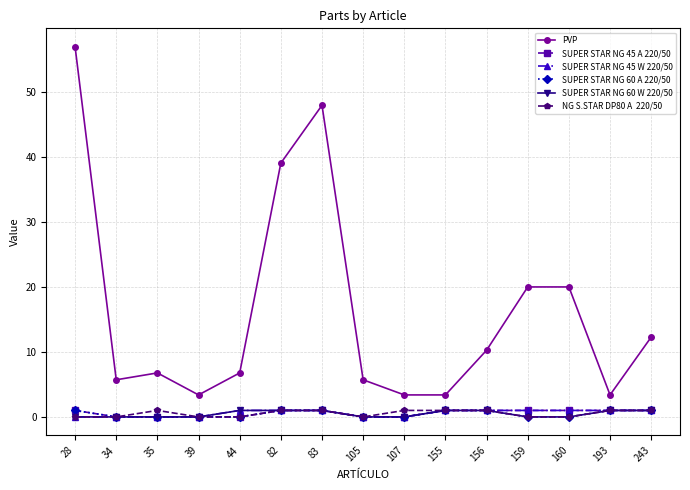

What is the total value across all series at 82?

44.1